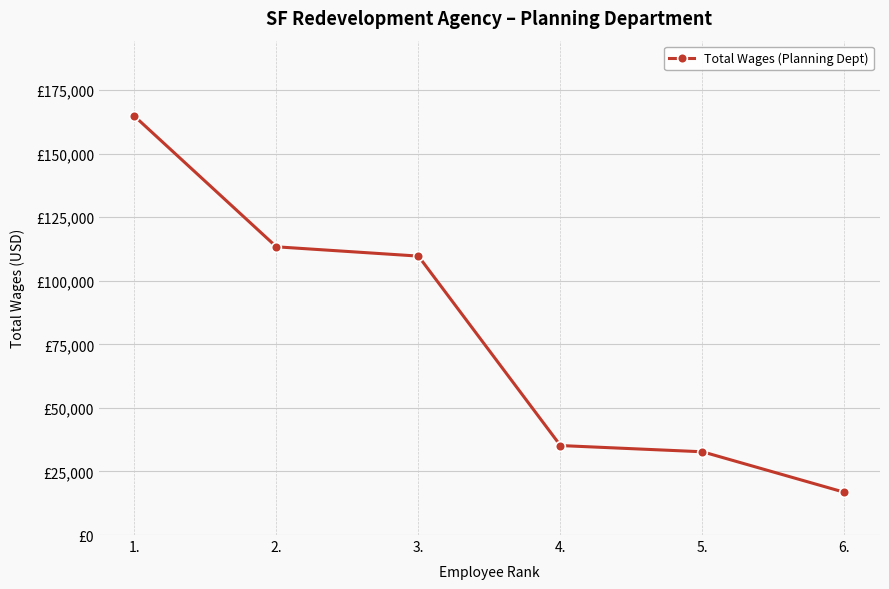

Is this an area chart (filled region under the line)?

No